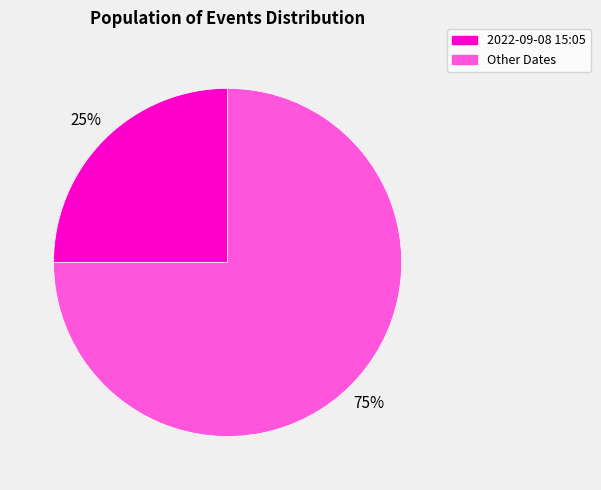

Is there any slice that represents more than half of the pie?

Yes